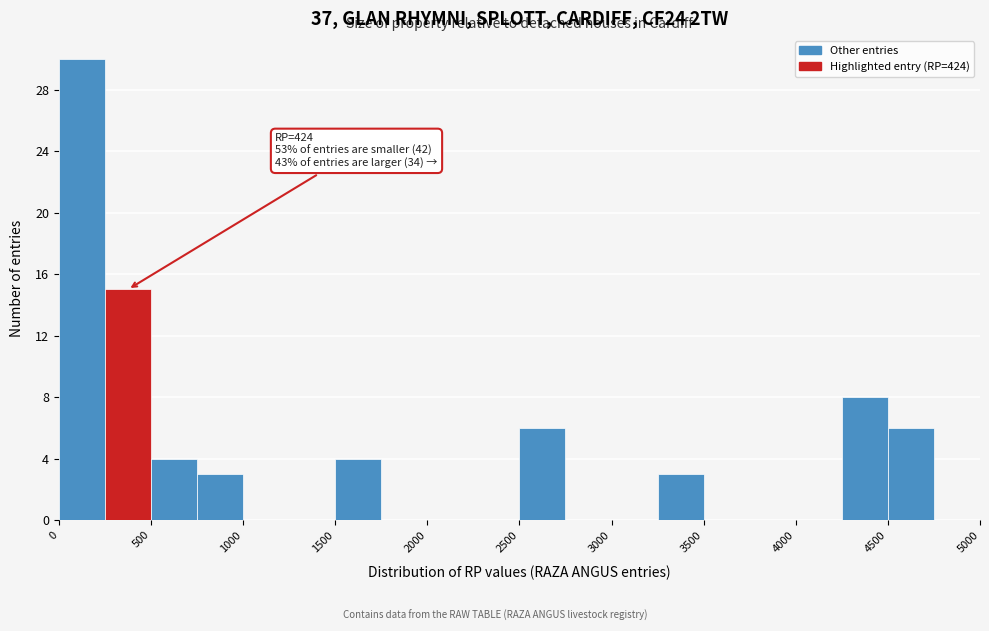

Which range on the x-axis has the tallest bar?

0 to 250